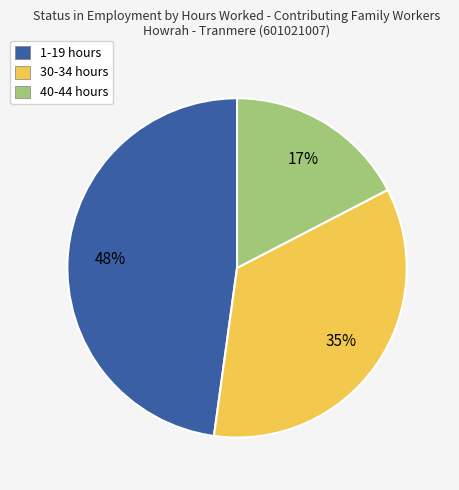

To the nearest percent, what portion does 1-19 hours represent?

48%